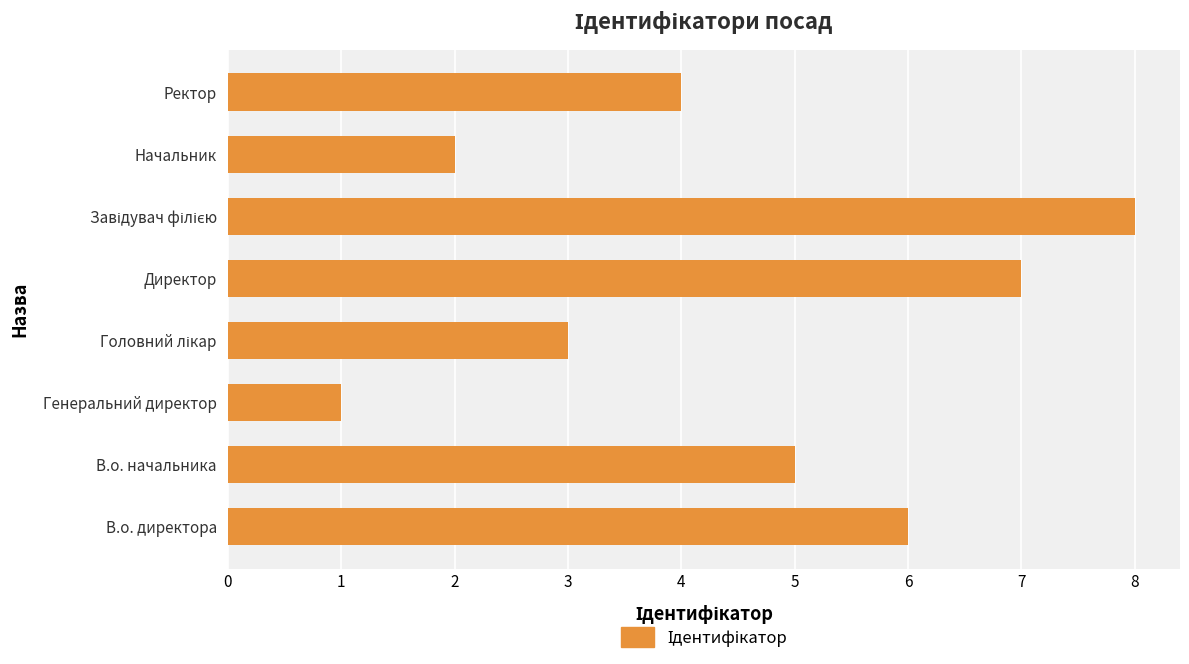

Is it true that the value at Начальник is 2?

True